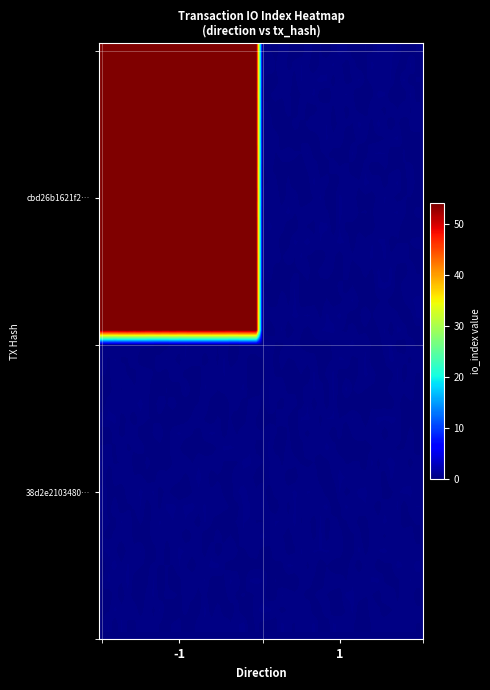

Reading right to left, list all the values displayed in this chart.

cbd26b1621f205f60ed9ec95ad41ce859679856: 0	54
38d2e21034801a0d8889b69d15dd2a56776f563: 0	0